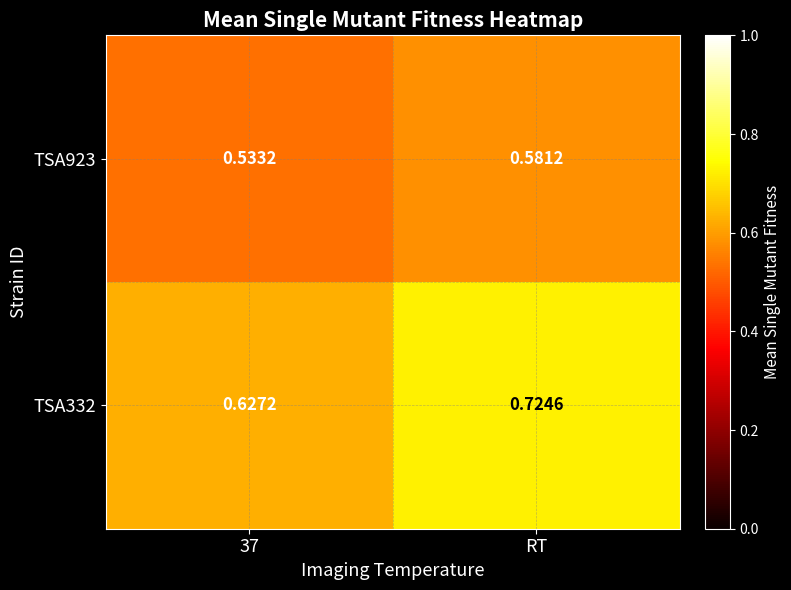

Is the value of TSA923 at RT greater than the value of TSA332 at RT?

No